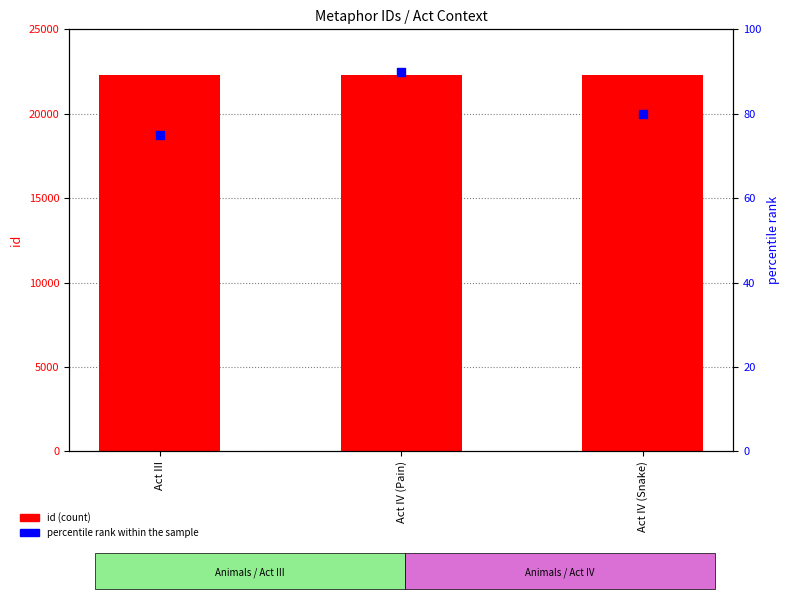

What is the total value across all series at Act IV (Snake)?

22385